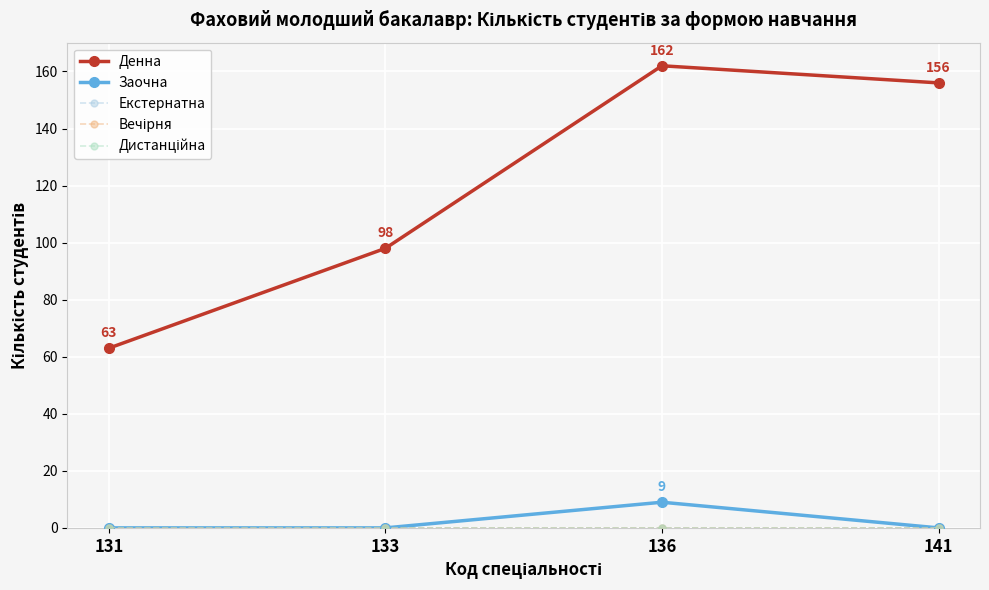

Is this an area chart (filled region under the line)?

No